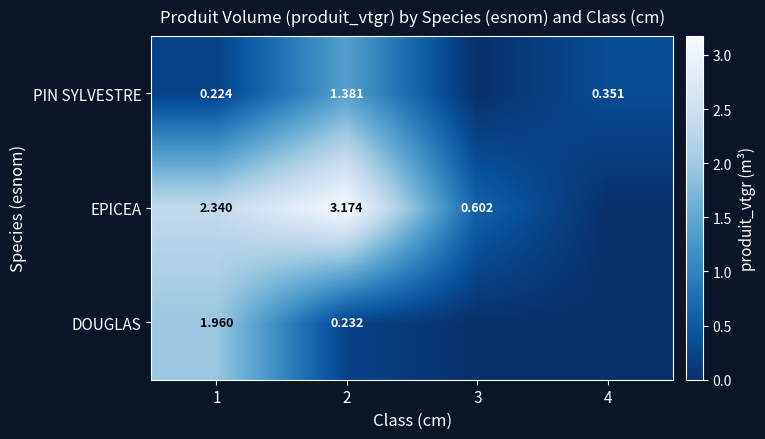

Between 1 and 2, which series saw the biggest shift?

DOUGLAS